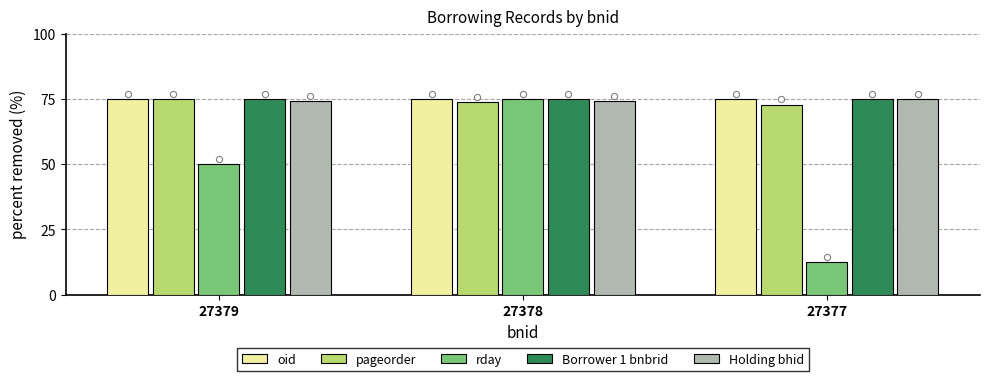

What are all the series names shown in the legend?

oid, pageorder, rday, Borrower 1 bnbrid, Holding bhid